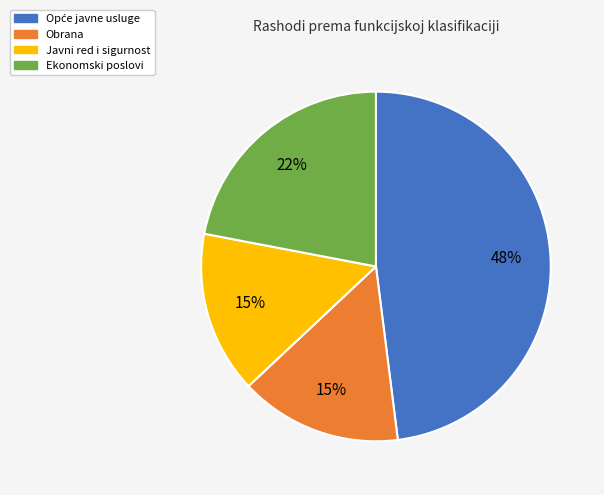

Approximately how many times larger is the value at Javni red i sigurnost compared to Obrana?

1.0